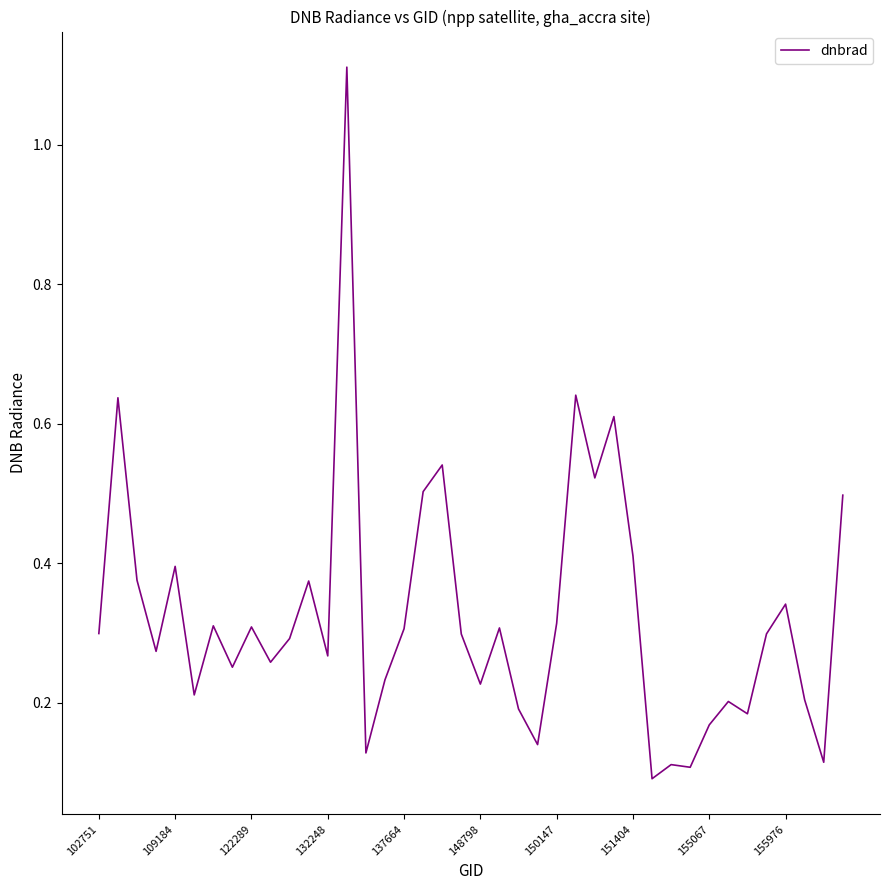

What is the maximum value shown in the chart?

1.1